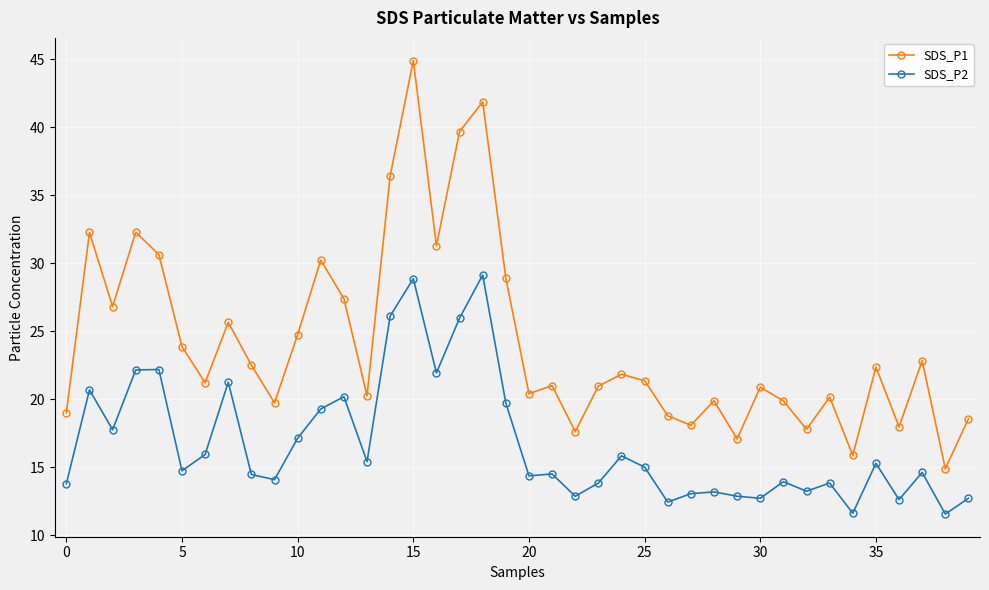

How many series are shown in this chart?

2